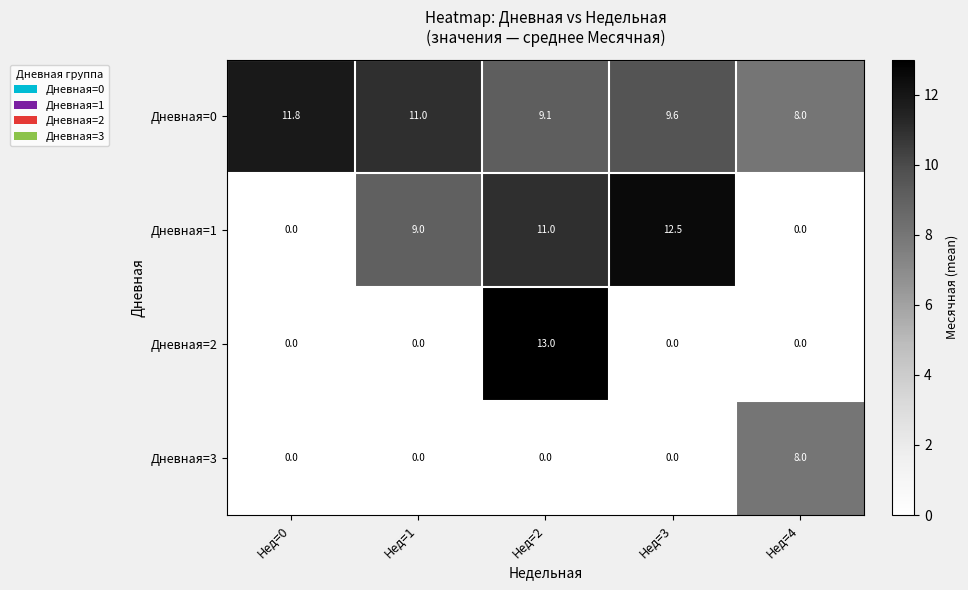

Reading left to right, list all the values displayed in this chart.

Дневная=0: 11.8	11.0	9.1	9.6	8.0
Дневная=1: 0.0	9.0	11.0	12.5	0.0
Дневная=2: 0.0	0.0	13.0	0.0	0.0
Дневная=3: 0.0	0.0	0.0	0.0	8.0